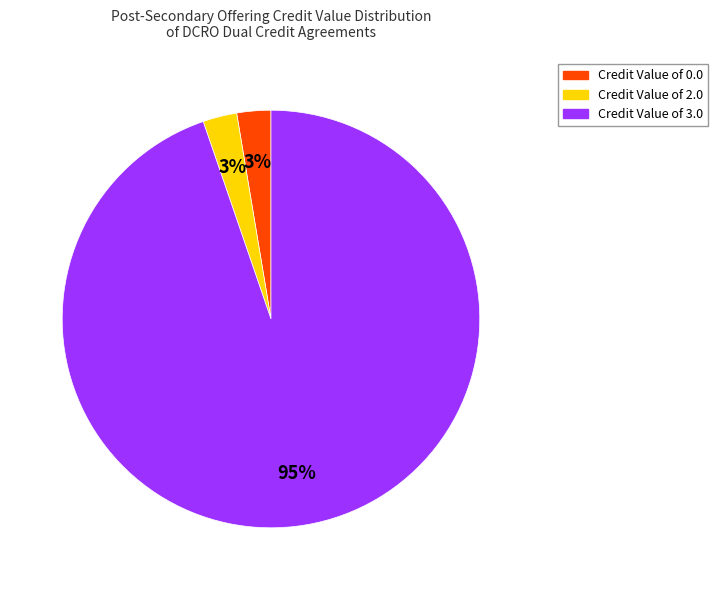

To the nearest percent, what is the average slice percentage?

33%